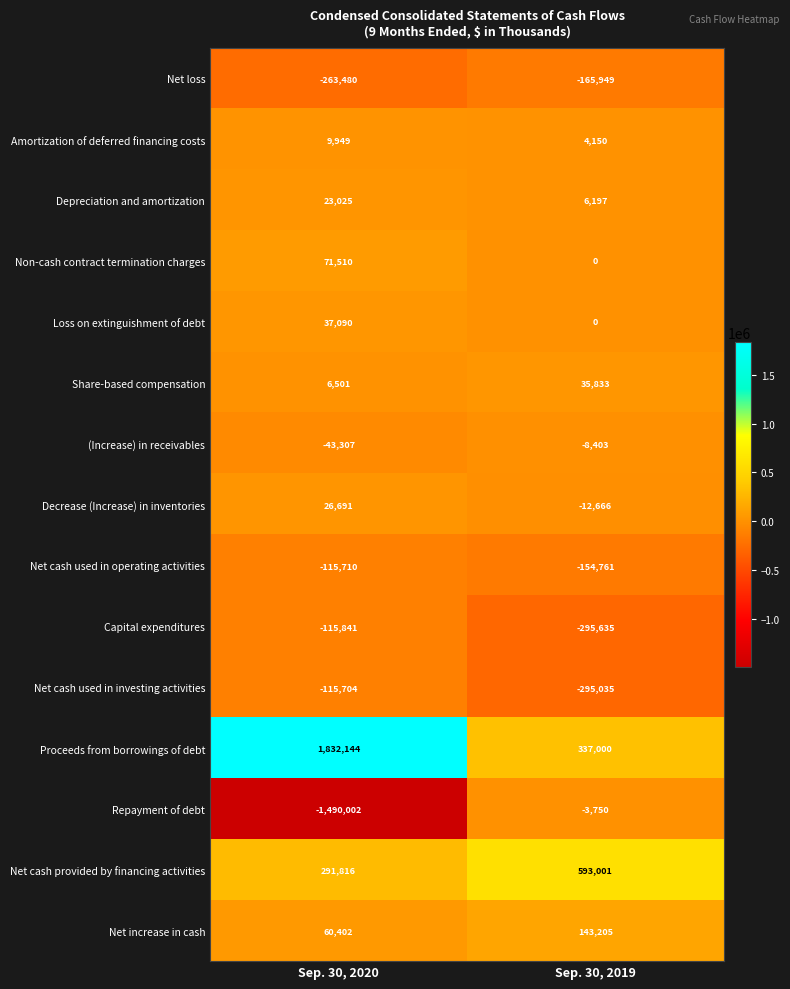

What is the spread (max minus min) of values at Sep. 30, 2019?

888636